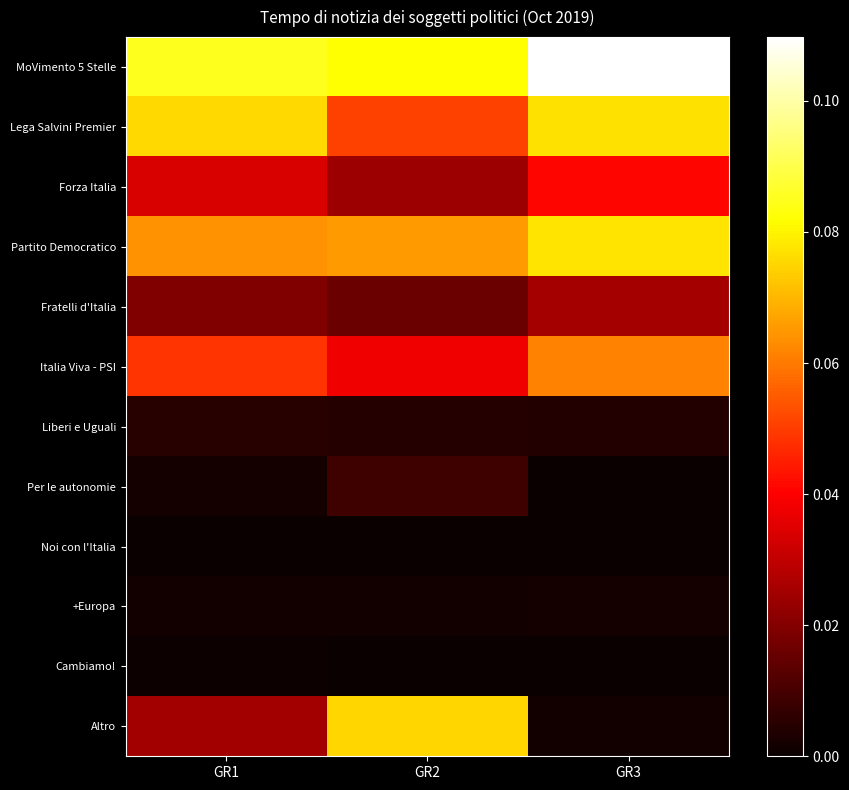

Which series changed the most between GR1 and GR3?

MoVimento 5 Stelle